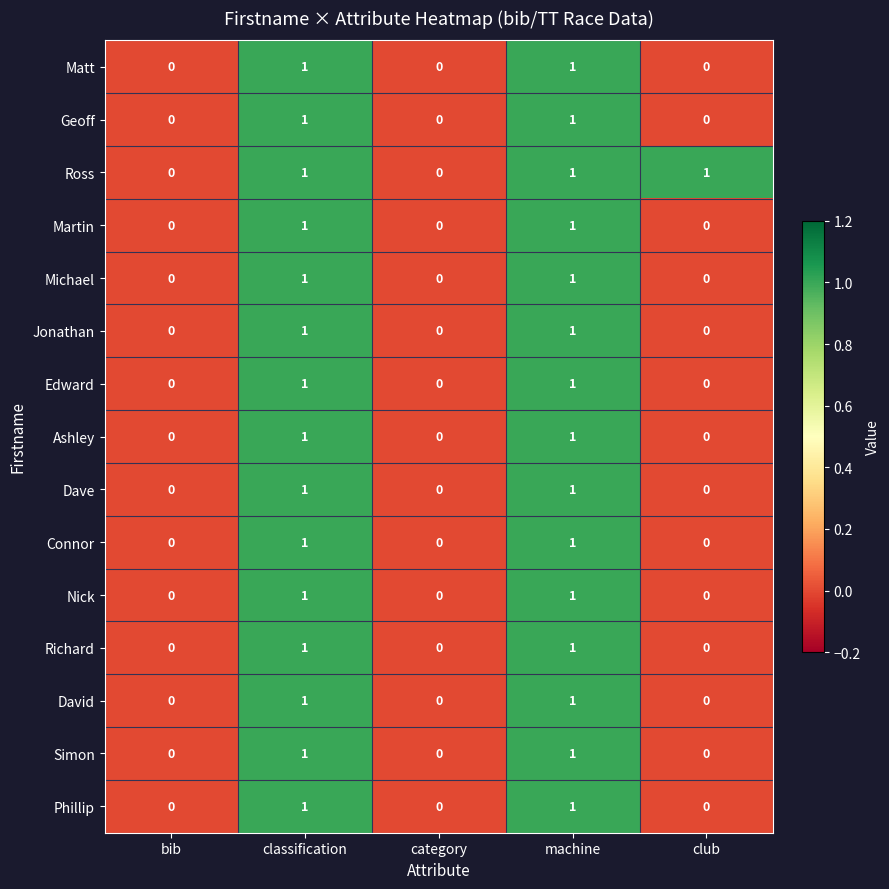

True or false: Simon has a value of 2 at machine.

False